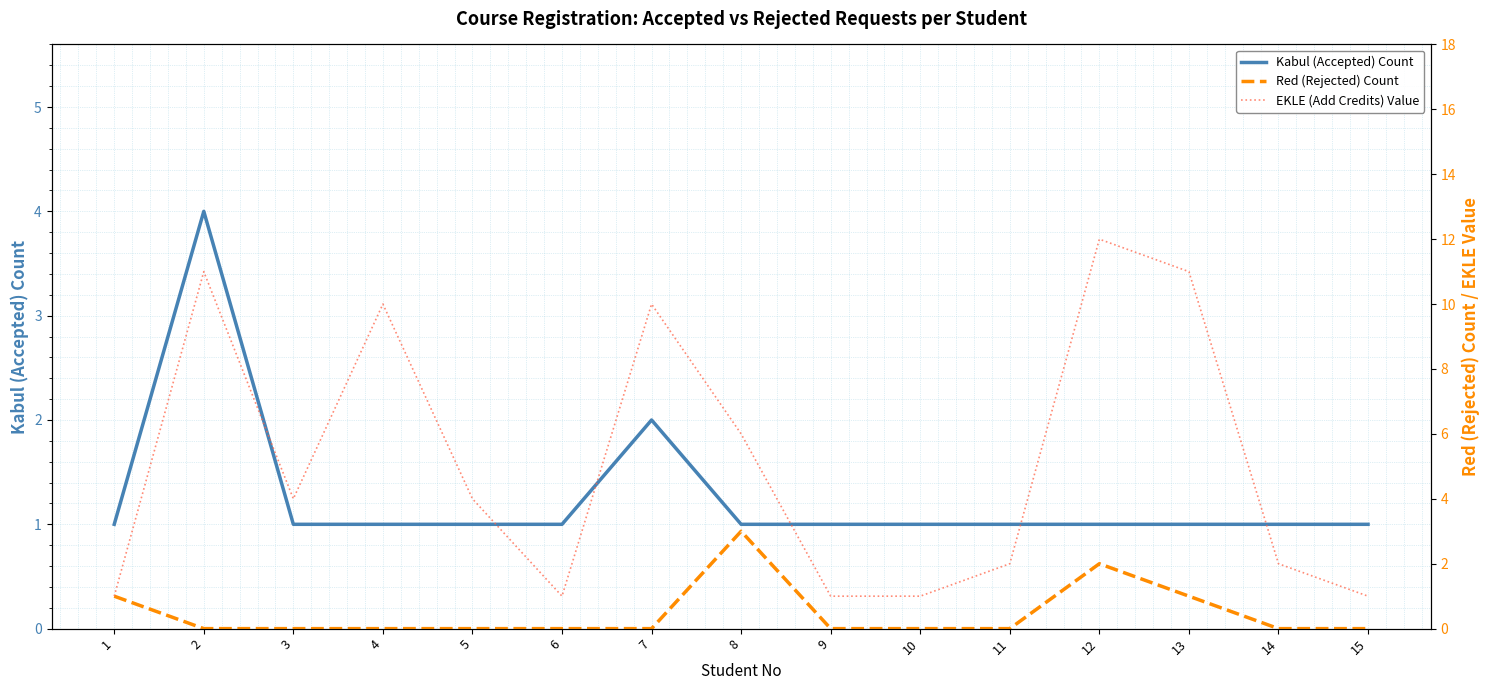

What is the difference between the second highest and minimum values in the EKLE (Add Credits) Value series?

10